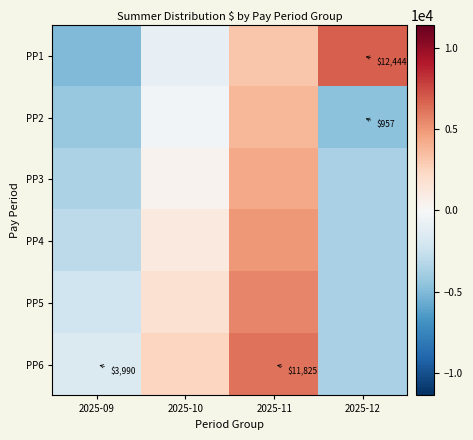

Where is PP3 nearest to the value 328?

2025-10